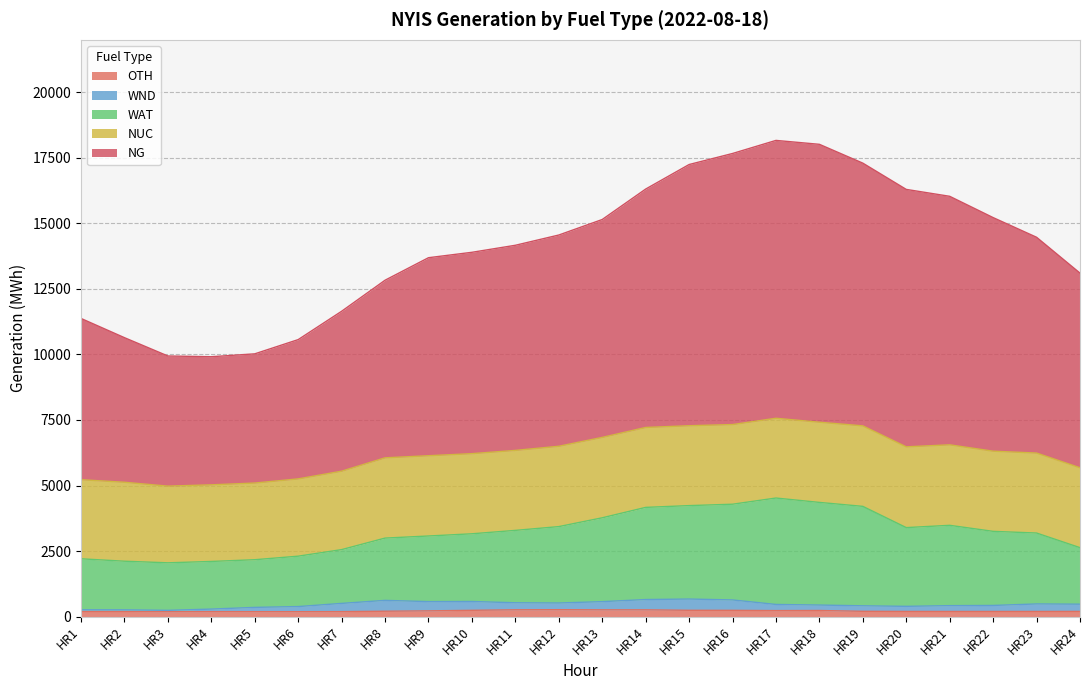

What is the total value across all series at HR15?

17244